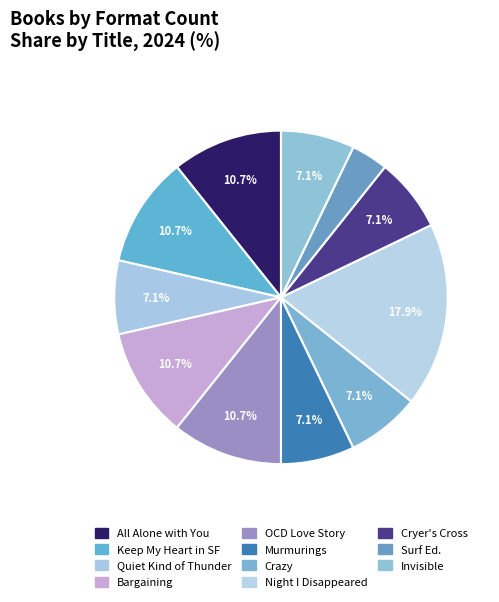

Count the number of slices in the pie.

11